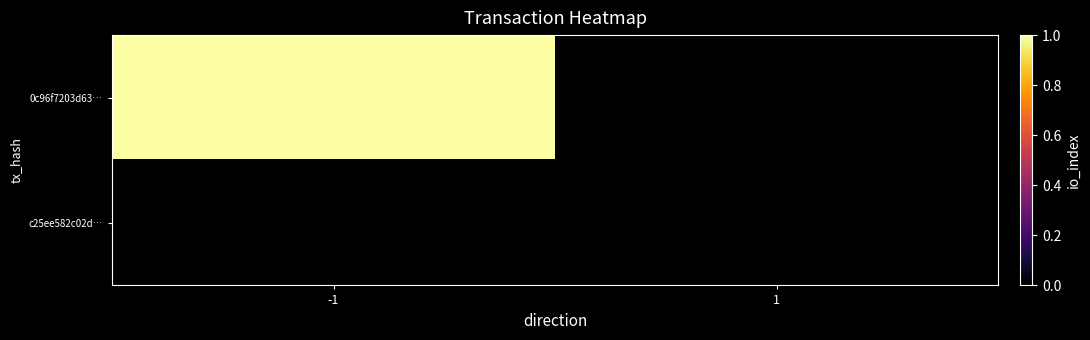

How many data points does each series have?

2